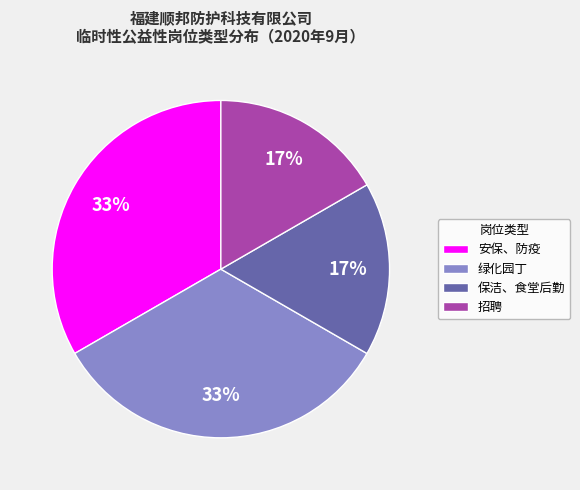

Does 保洁、食堂后勤 represent more than half of the total?

No